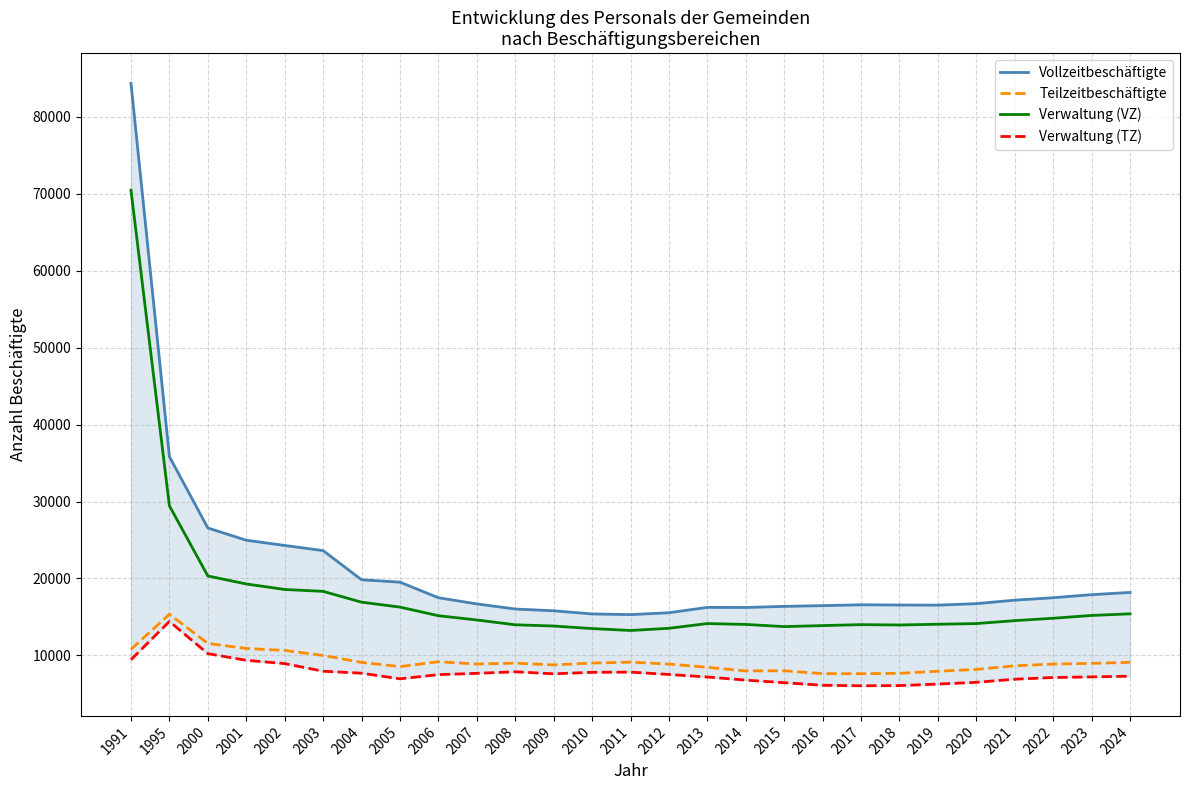

What is the approximate value of Verwaltung (VZ) at 2001?

19285